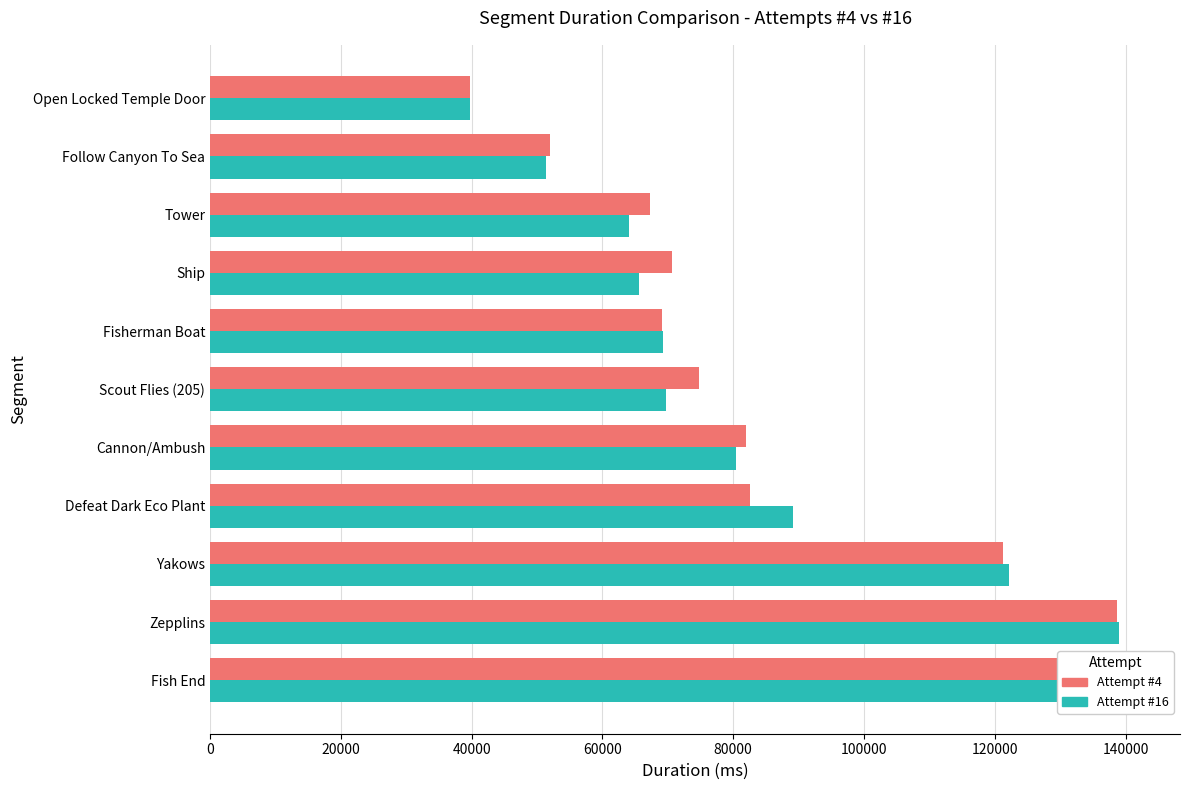

What is the value of the Attempt #16 bar at the 6th from the left?

69730